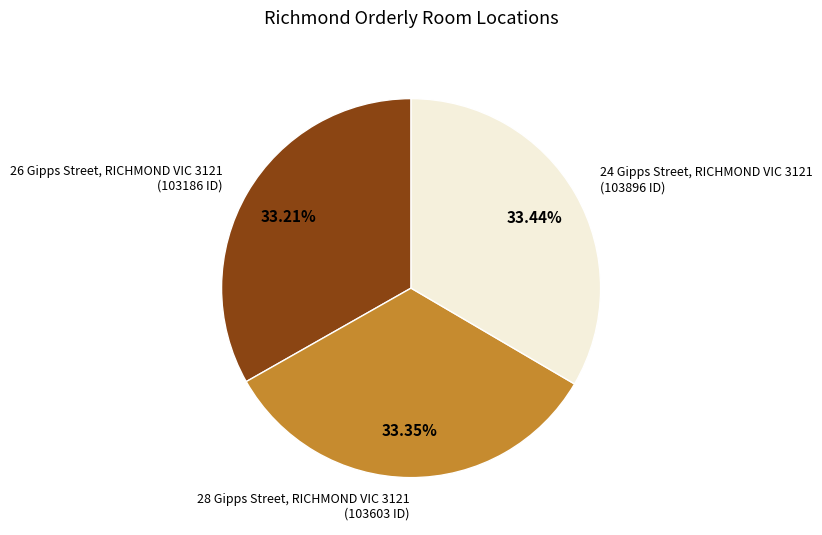

Is there any slice that represents more than half of the pie?

No